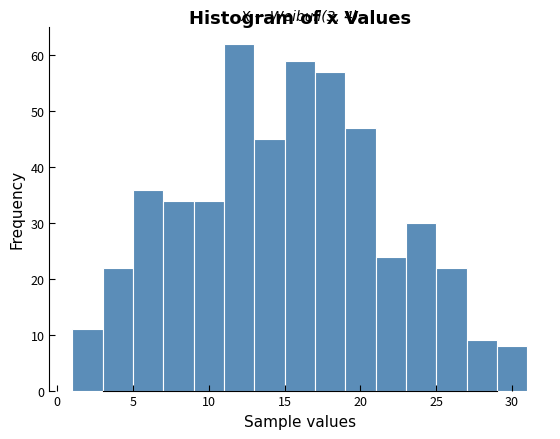

Over which range of the x-axis is the bar tallest?

11 to 13